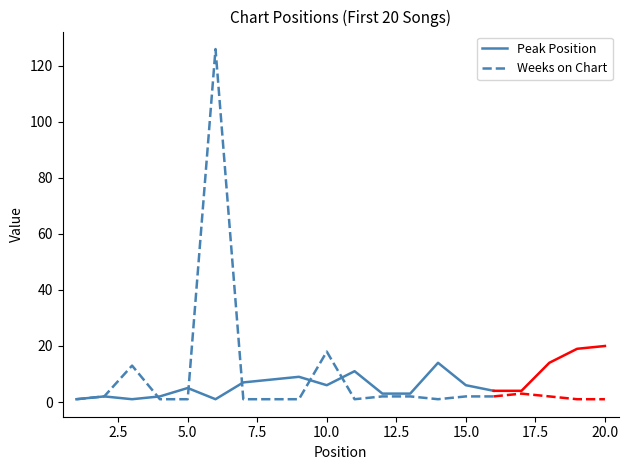

What value does the Weeks on Chart series have at 10.0?

18